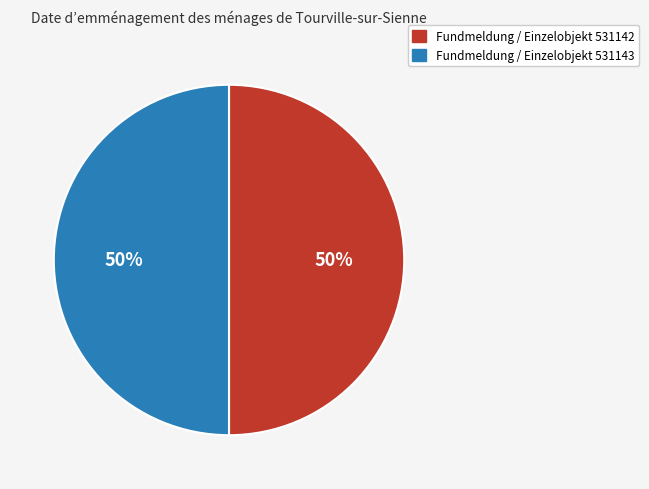

What is the ratio of the value at Fundmeldung / Einzelobjekt 531142 to the value at Fundmeldung / Einzelobjekt 531143?

1.0